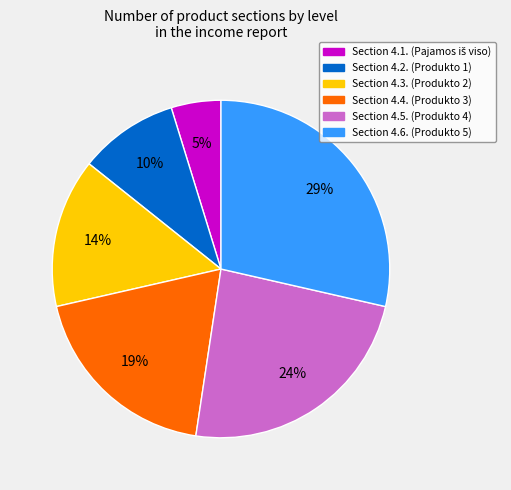

To the nearest percent, what is the difference between the largest and smallest slice percentages?

24%